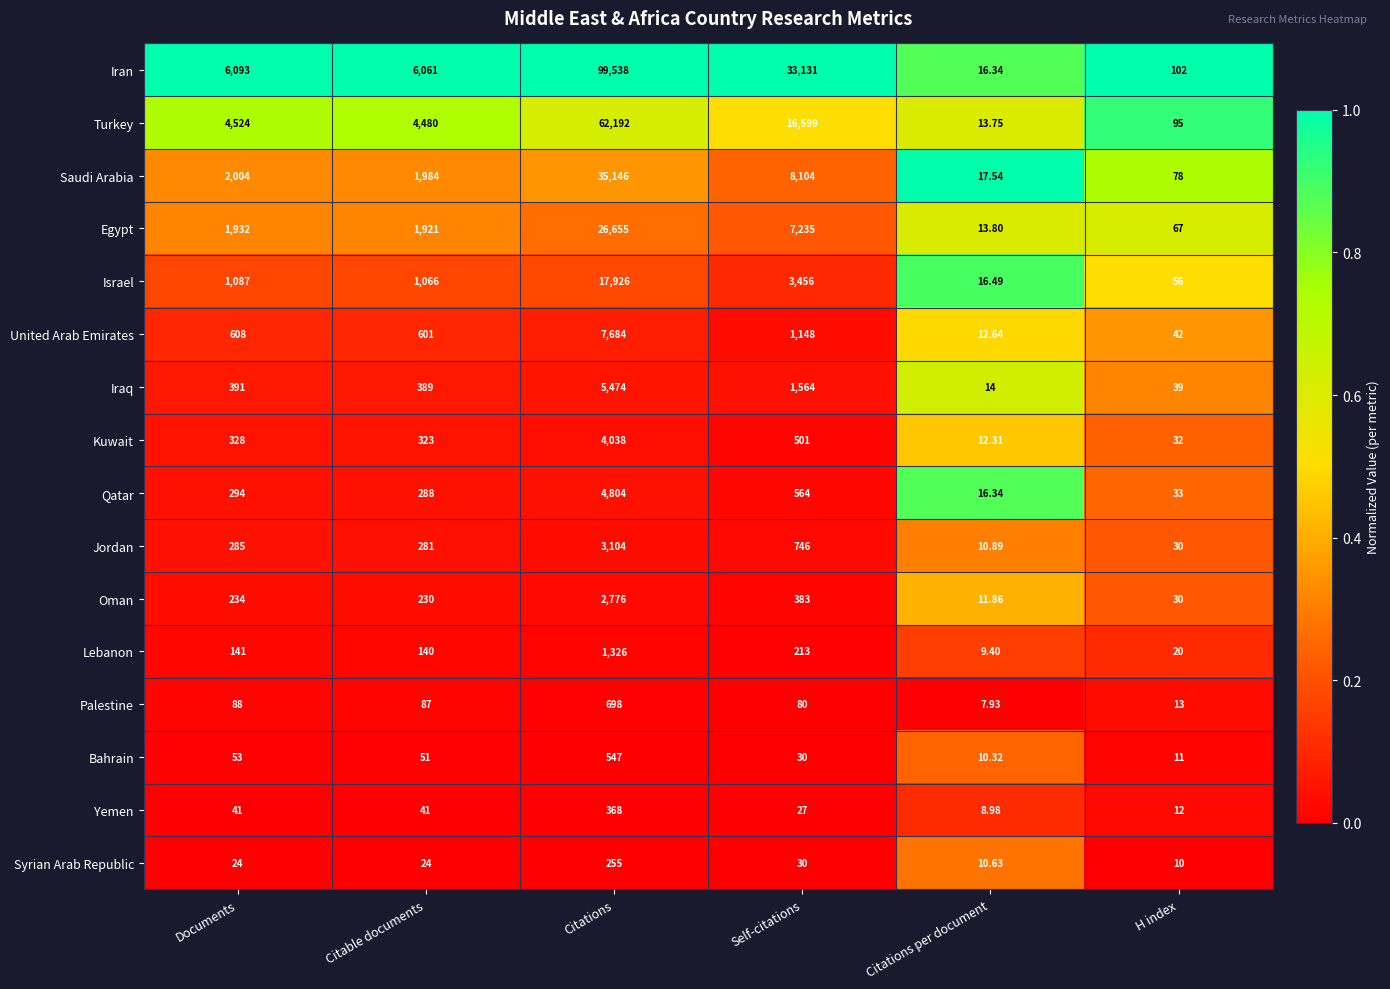

List the labels in order of Iraq value, largest first.

Citations, Self-citations, Documents, Citable documents, H index, Citations per document